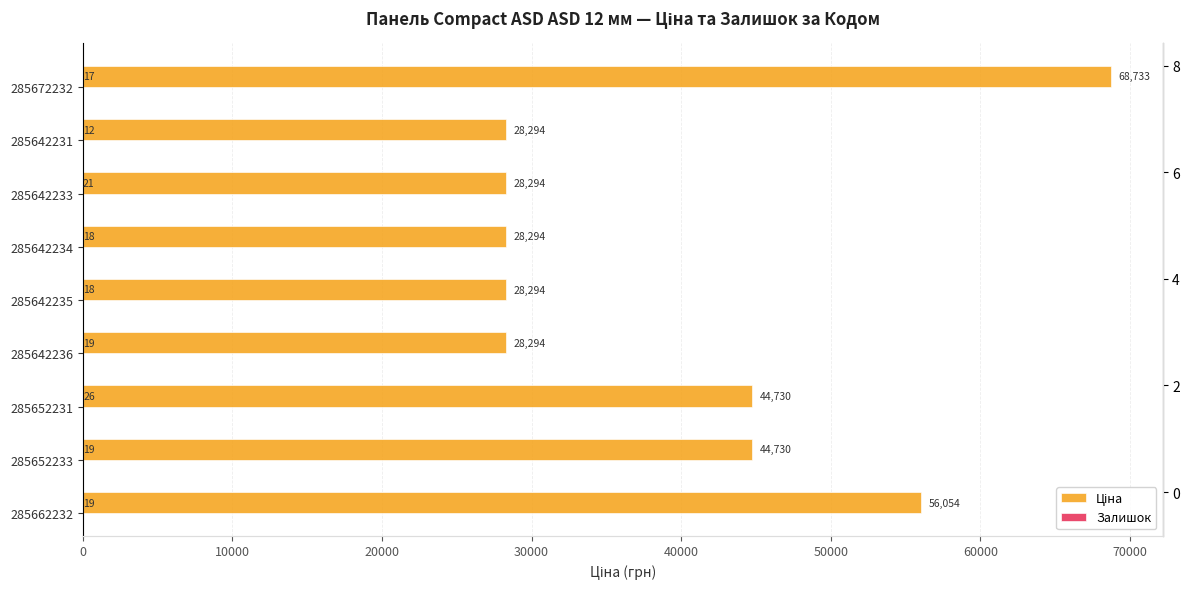

Which series has the largest total across all categories?

Ціна